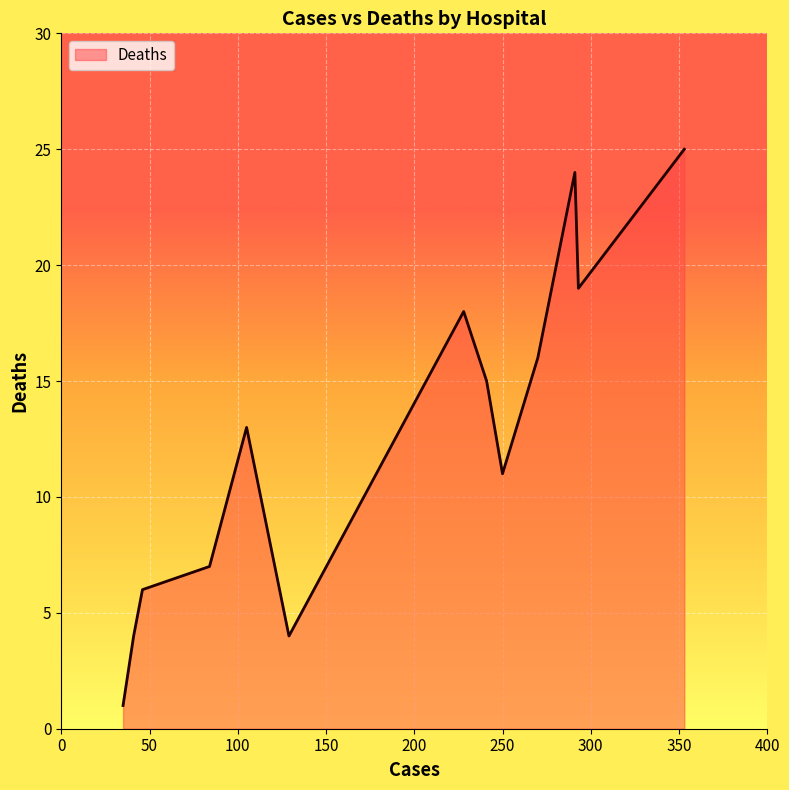

What is the difference between the maximum and minimum values?

24